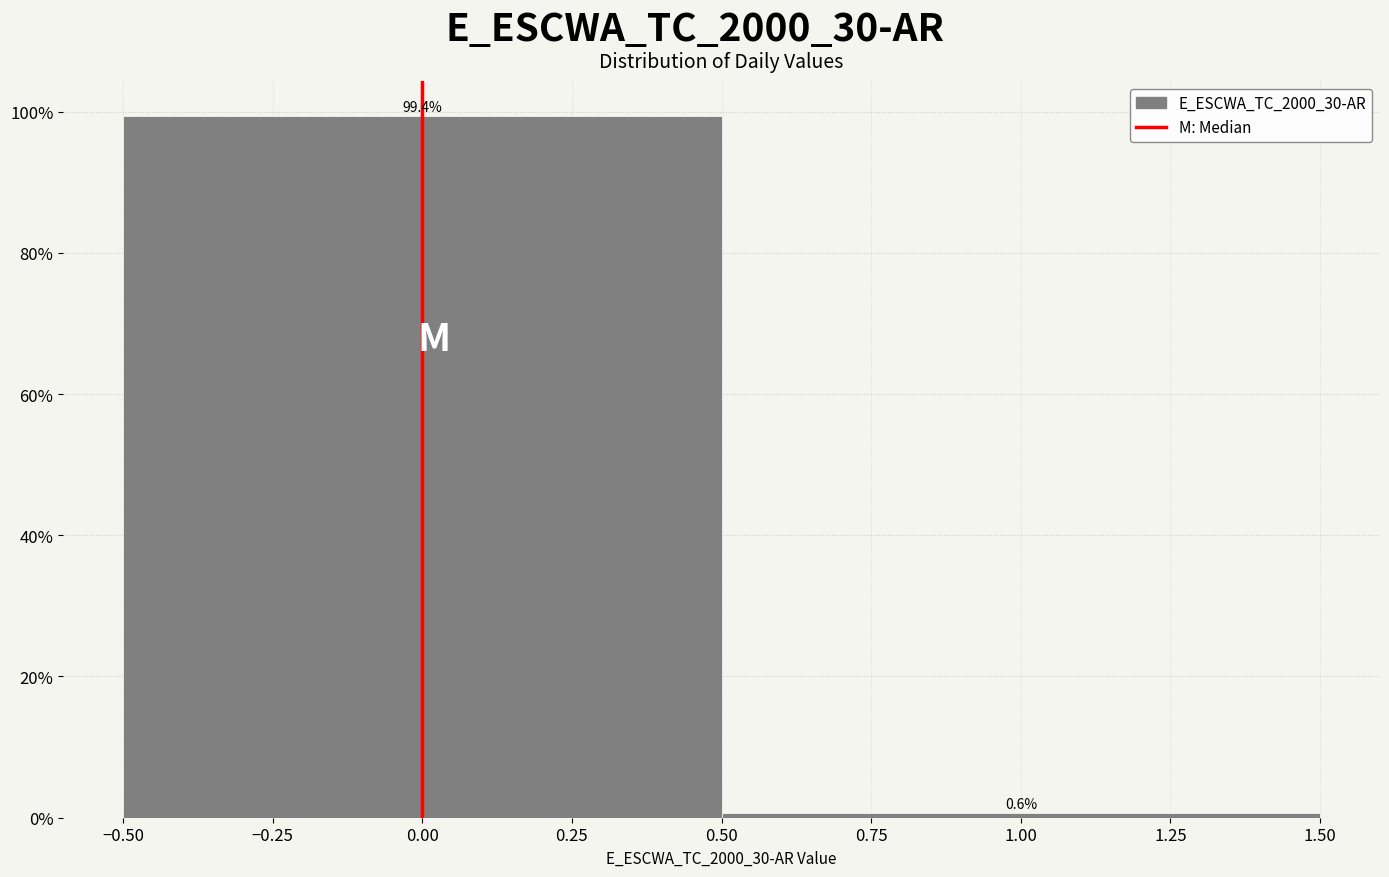

How tall is the bar that spans -0.50 to 0.50 on the x-axis?

99.4